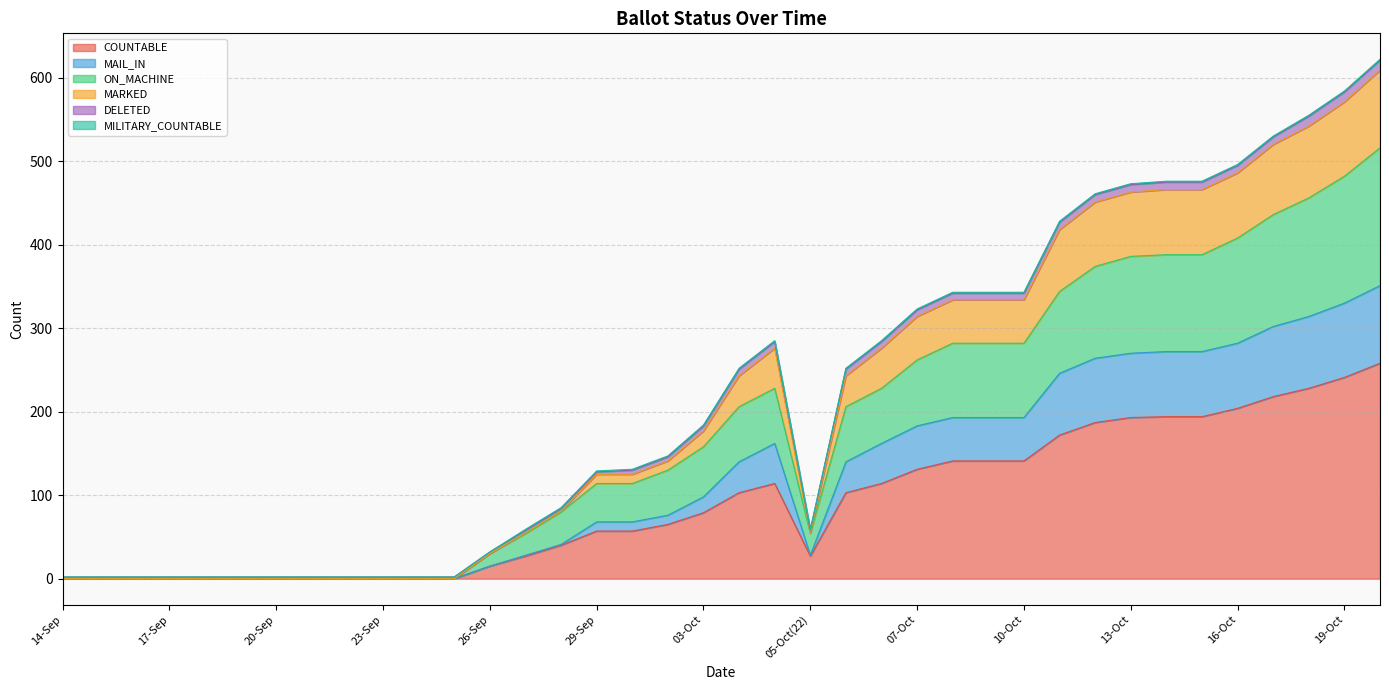

Is it true that MARKED equals -218 at 20-Sep?

False